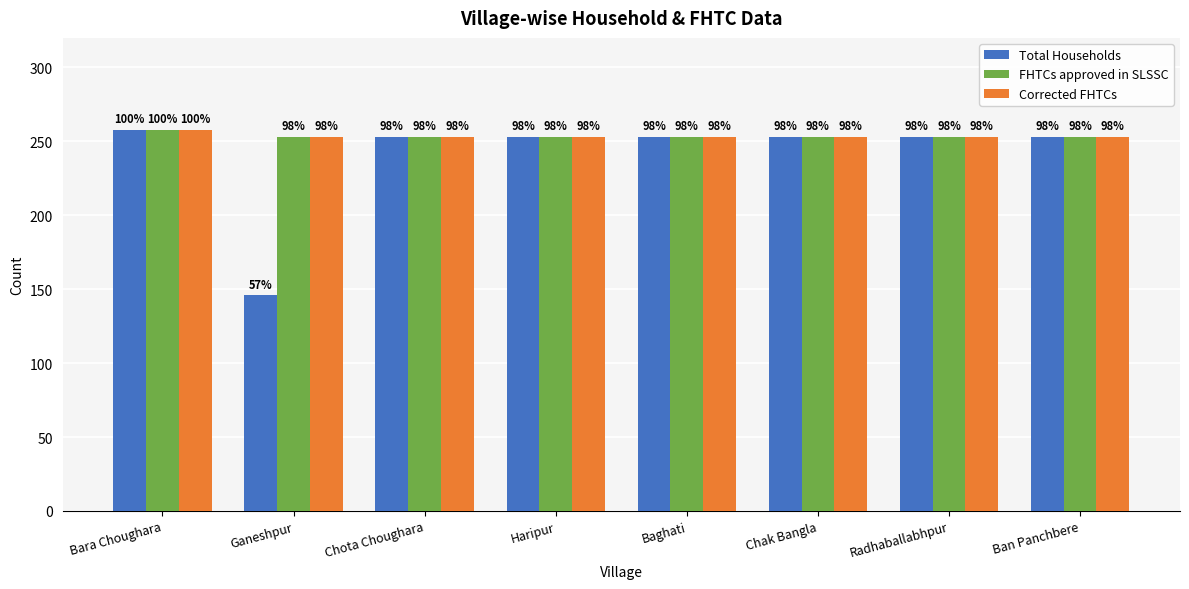

Which has a higher value, Chota Choughara or Chak Bangla?

Chota Choughara